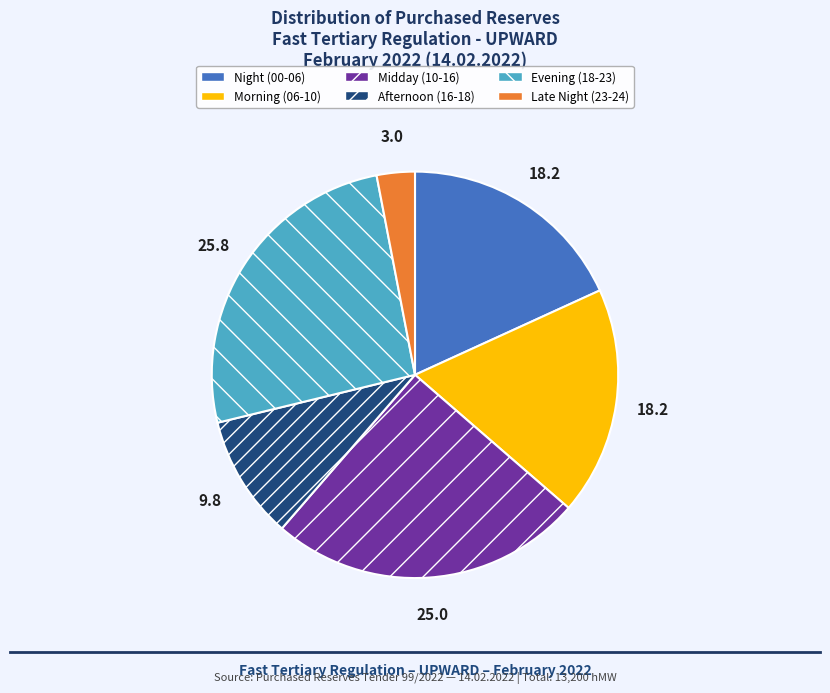

Is there any slice that represents more than half of the pie?

No